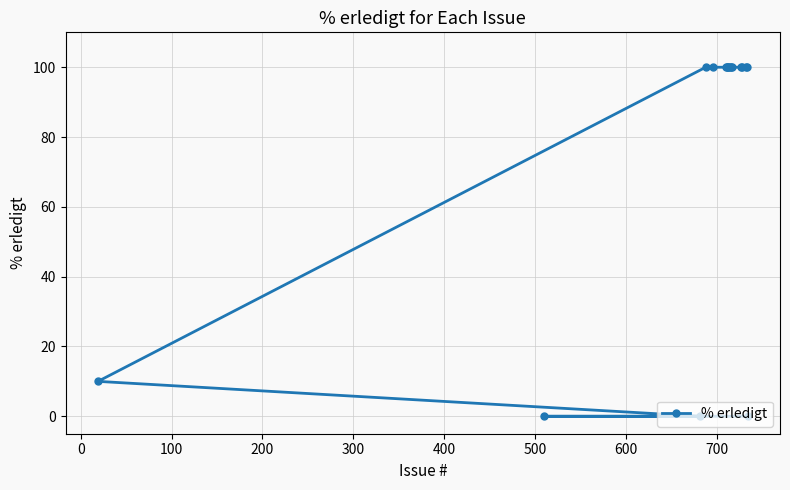

What is the maximum value shown in the chart?

100